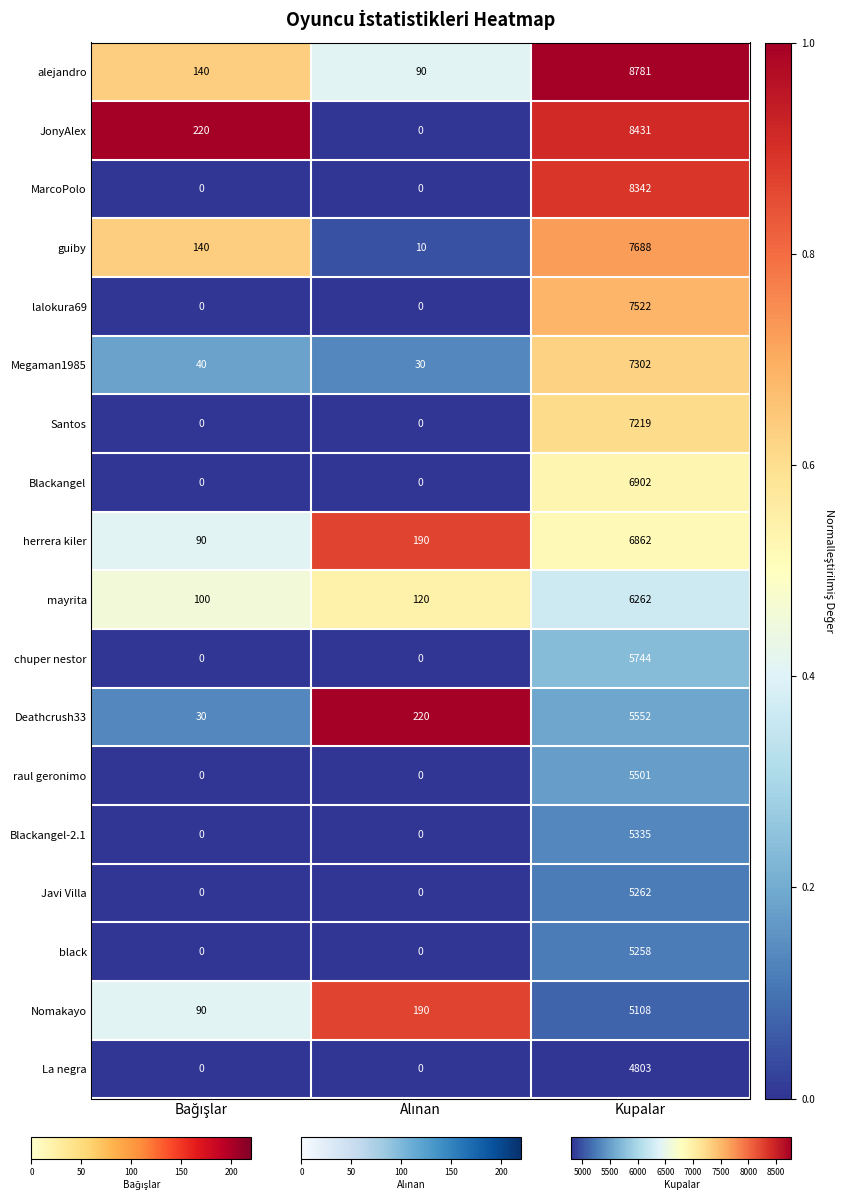

At which category is the sum across all series the highest?

Kupalar